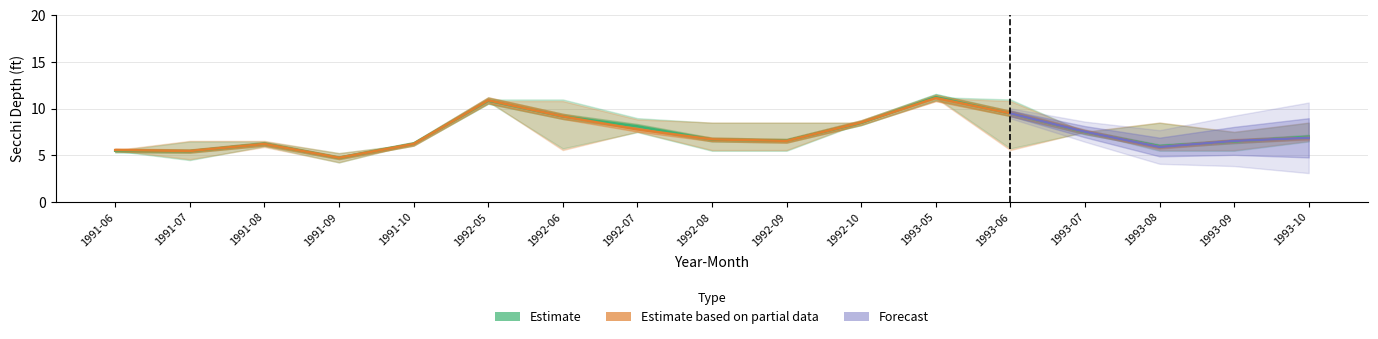

What position from the left is 1993-06?

13